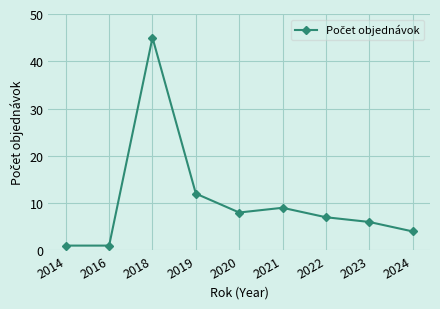

Reading left to right, list all the values displayed in this chart.

1	1	45	12	8	9	7	6	4